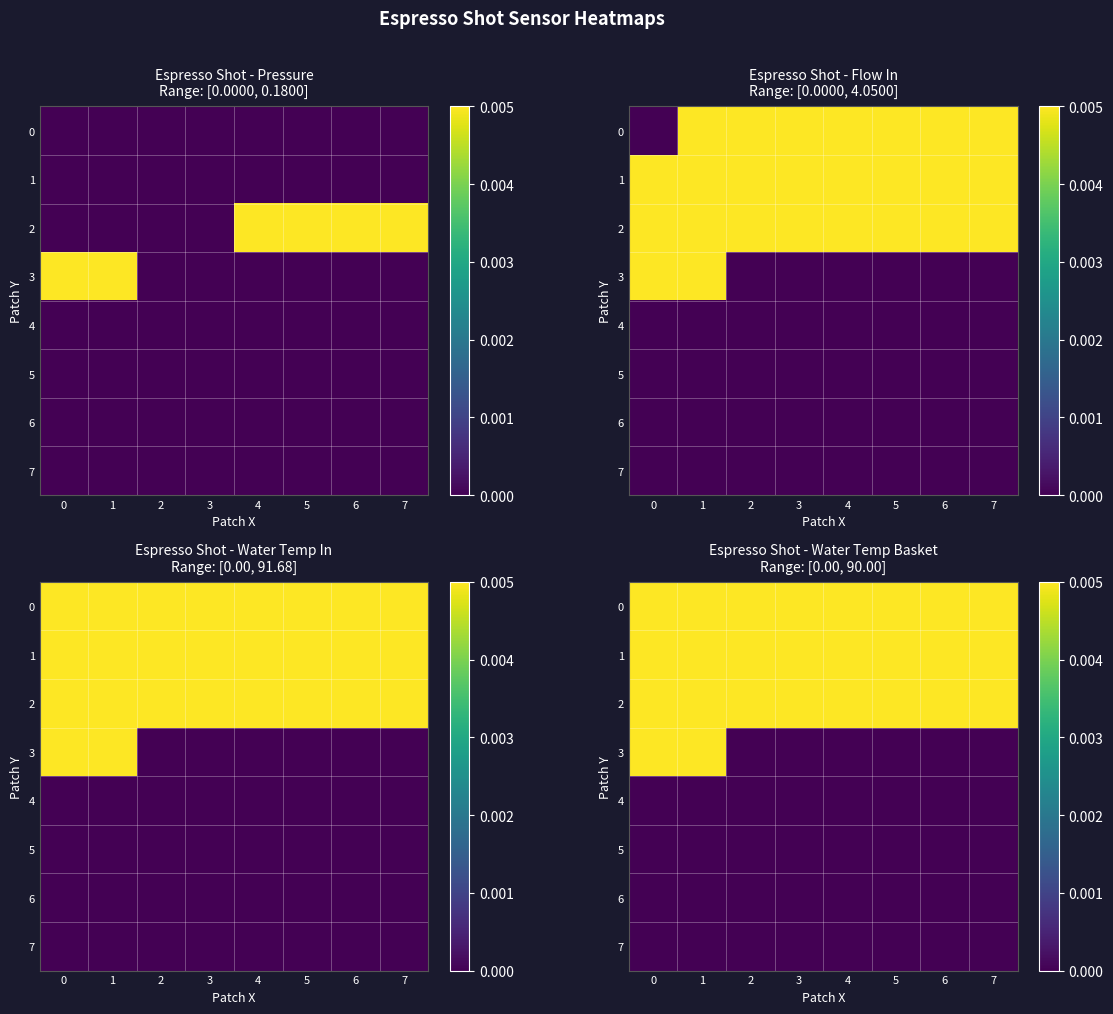

At how many categories does at least one series exceed 80?

8